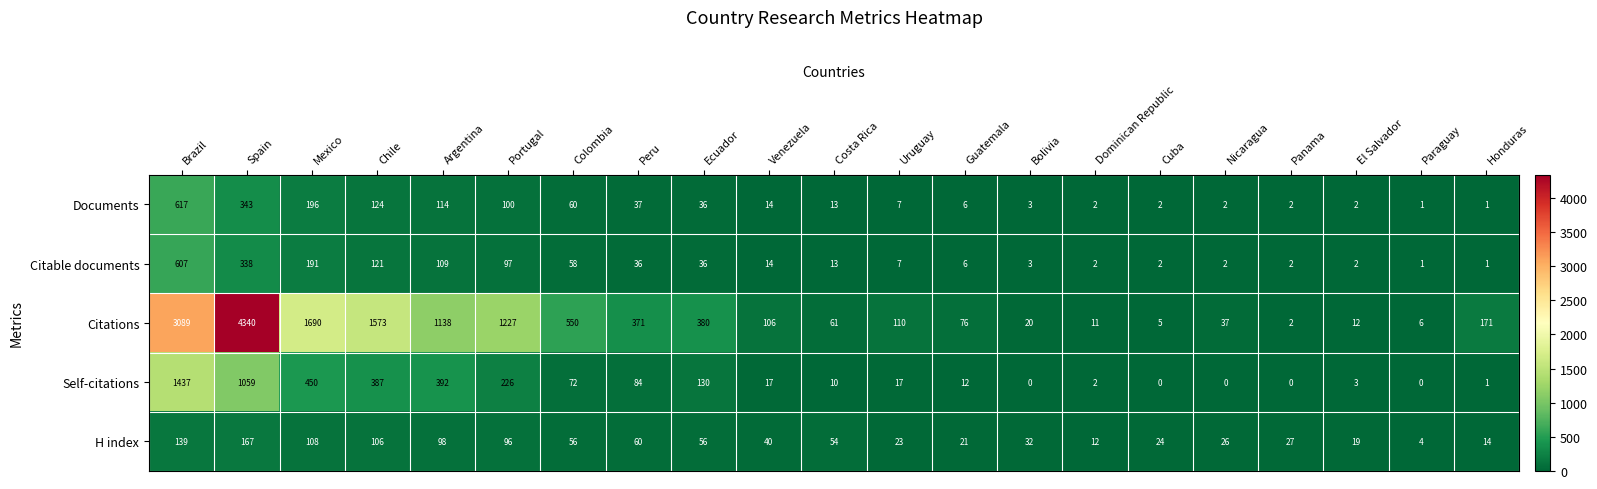

Is the value of H index at Venezuela greater than the value of Self-citations at Chile?

No